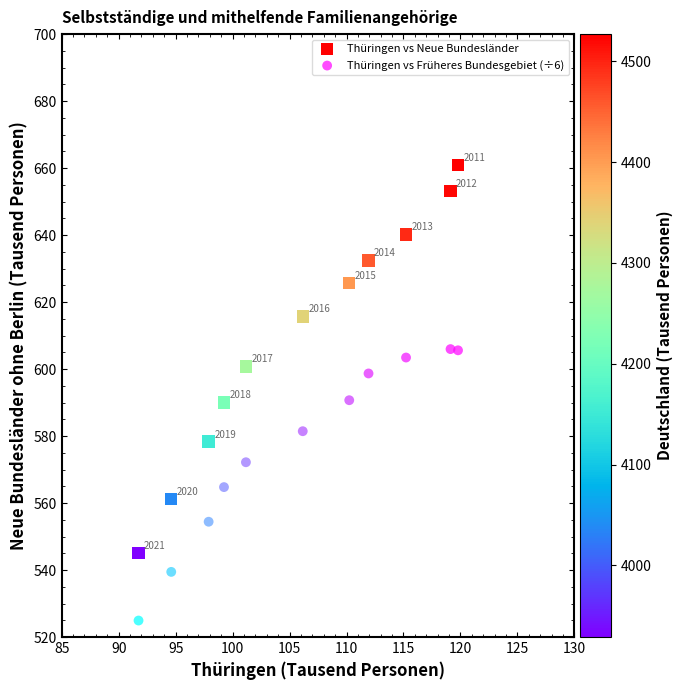

In the Thüringen vs Neue Bundesländer series, what Y value is closest to 603?

600.8